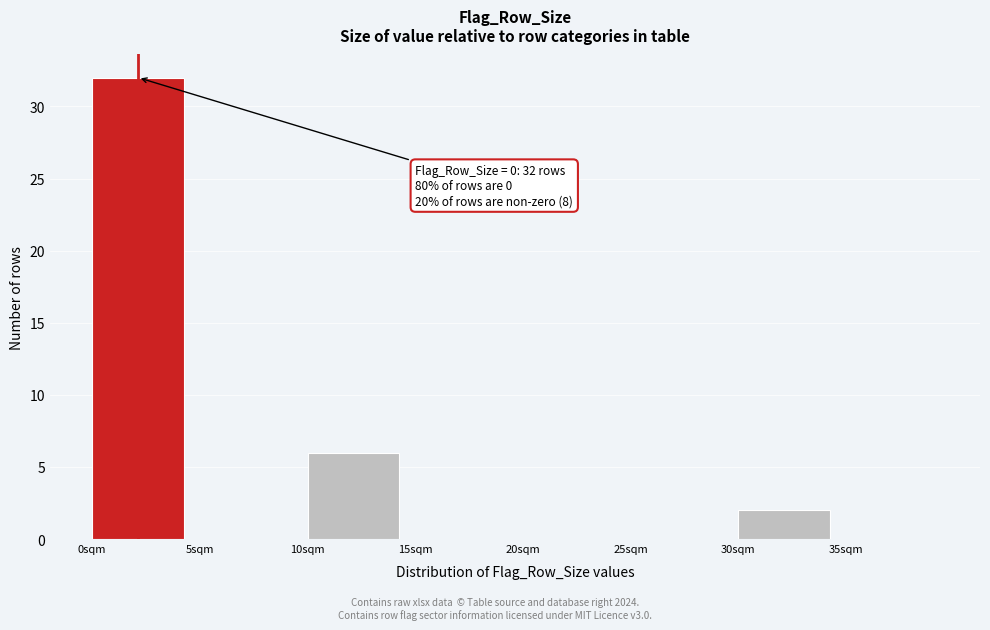

Which range on the x-axis has the tallest bar?

0 to 5